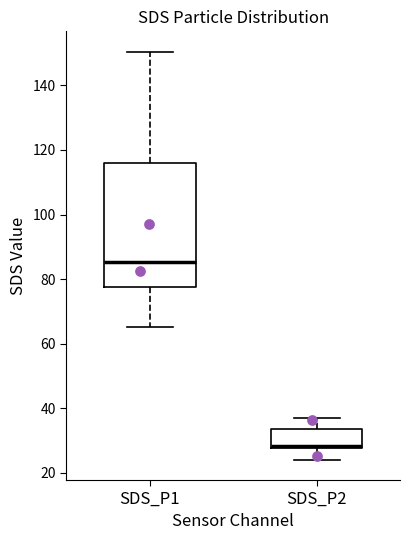

Comparing the boxes themselves (not the whiskers), which one is the tallest?

SDS_P1